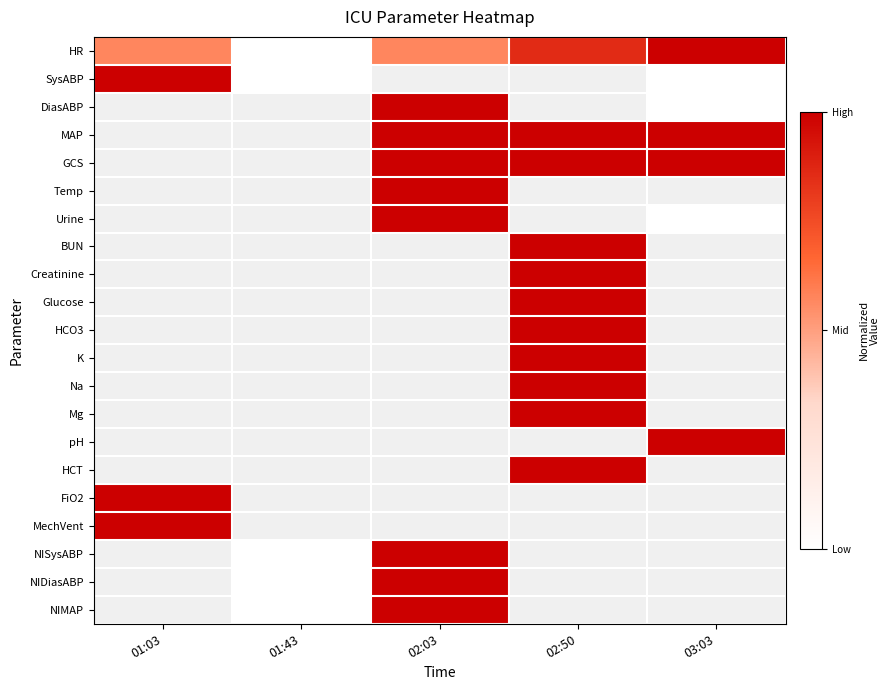

Is the value of HR at 02:03 greater than the value of GCS at 02:50?

No